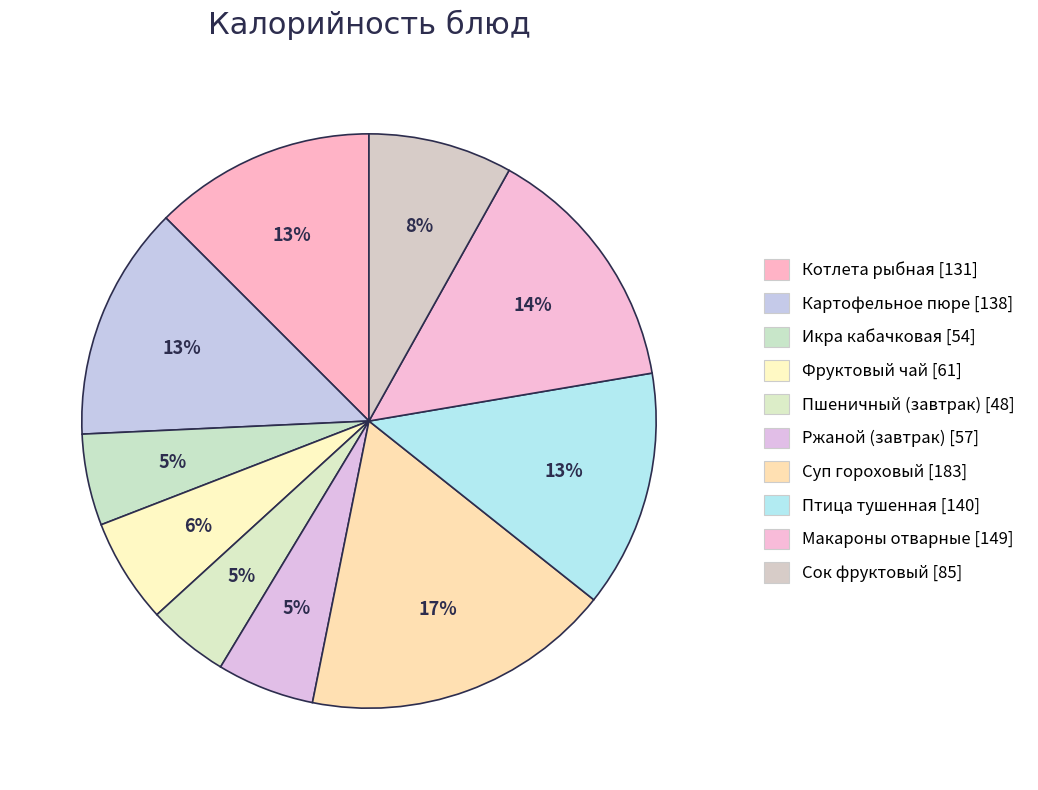

Approximately how many times larger is the value at Макароны отварные compared to Суп гороховый?

0.8